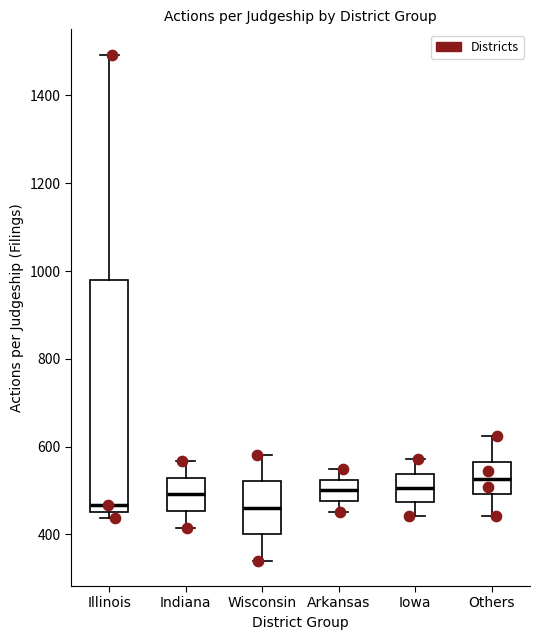

Where does the upper whisker of the box for Indiana end on the y-axis? The values are not printed on the chart, so give them approximately, as read against the axis.

560